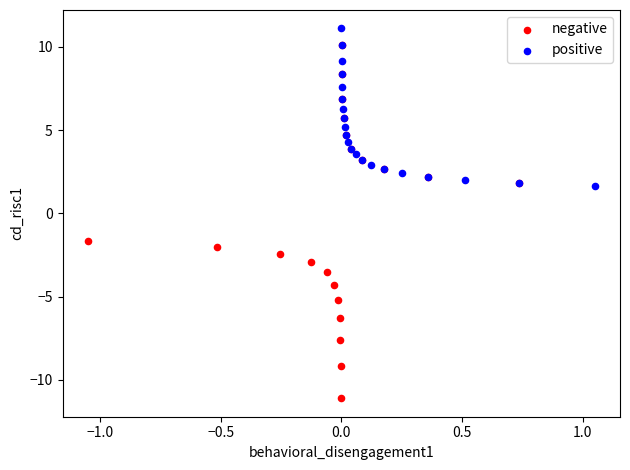

What are all the series names shown in the legend?

negative, positive